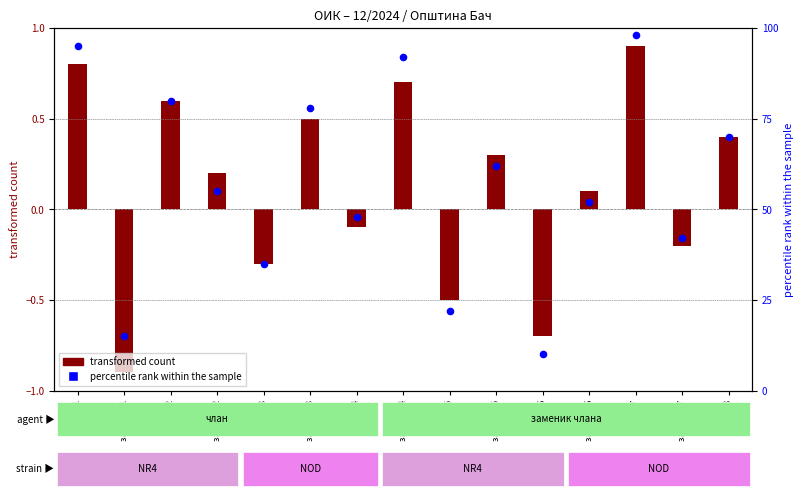

What is the ratio of the value at заменик 2 to the value at члан 1?

0.6